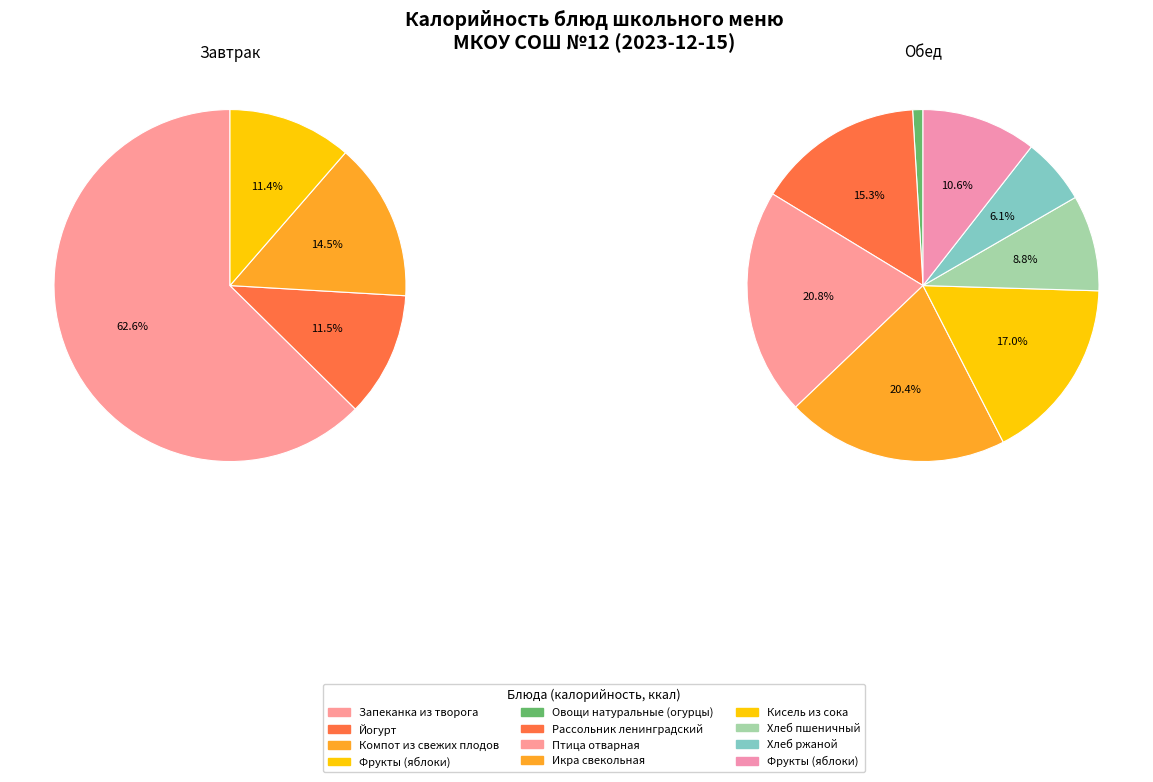

Is it true that Фрукты (яблоки) завтрак is 1% of the pie?

False